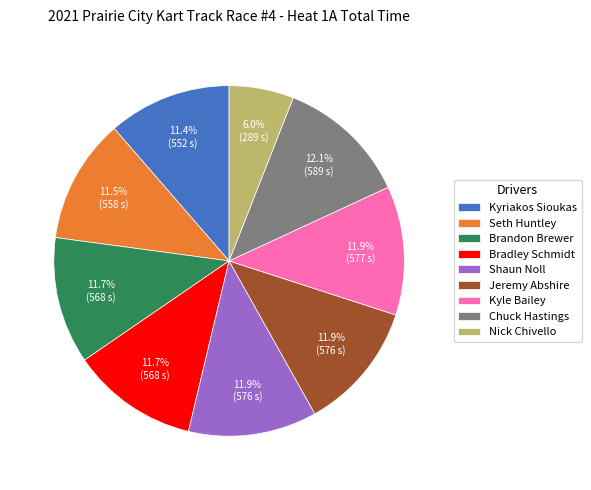

What percentage is NOT represented by Bradley Schmidt?

88.3%